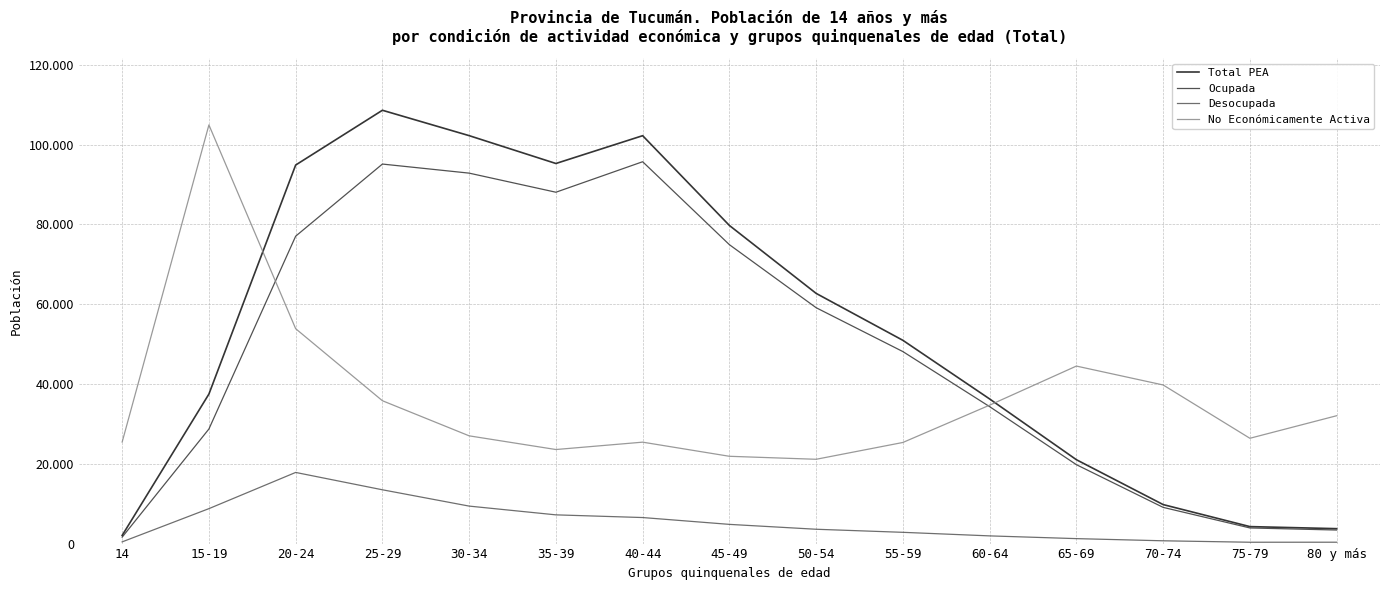

What is the sum of all Ocupada values?

731827